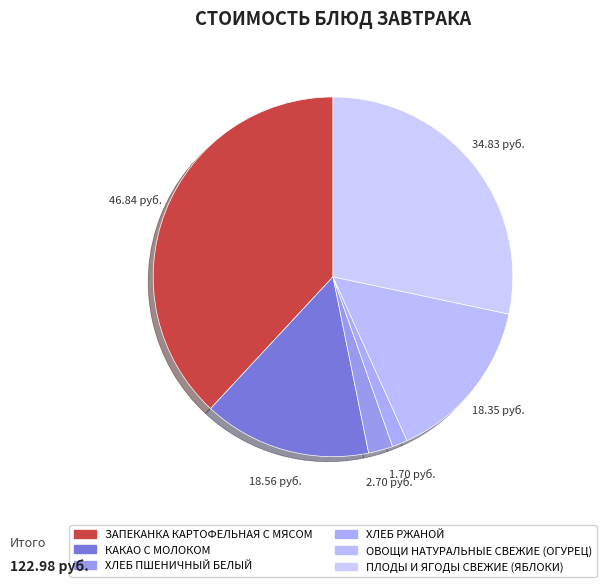

The ЗАПЕКАНКА КАРТОФЕЛЬНАЯ С МЯСОМ slice represents 38% of the pie. True or false?

True